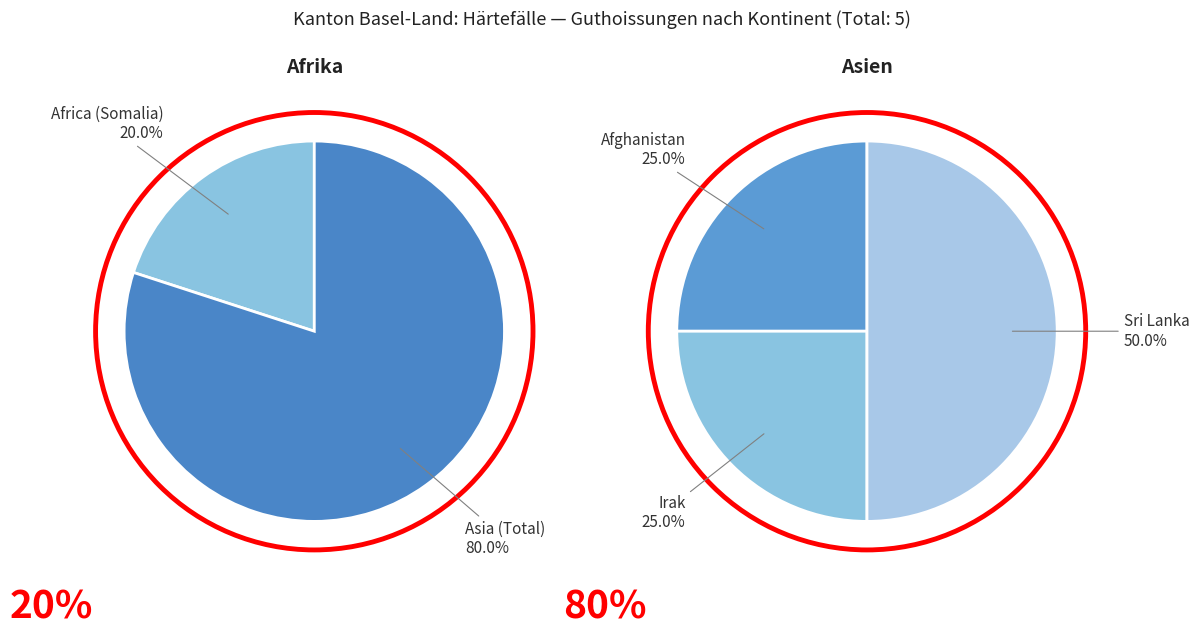

Which category accounts for the majority?

Asien